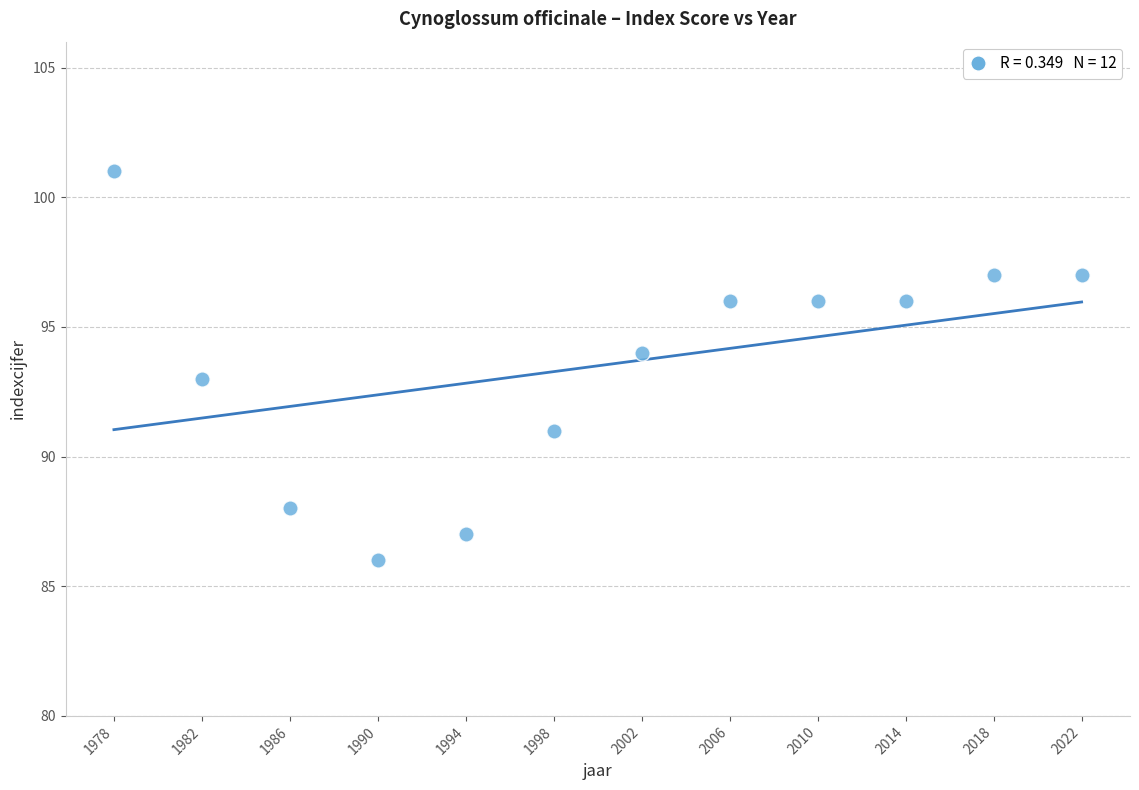

What is the range of Y values (max minus min)?

15